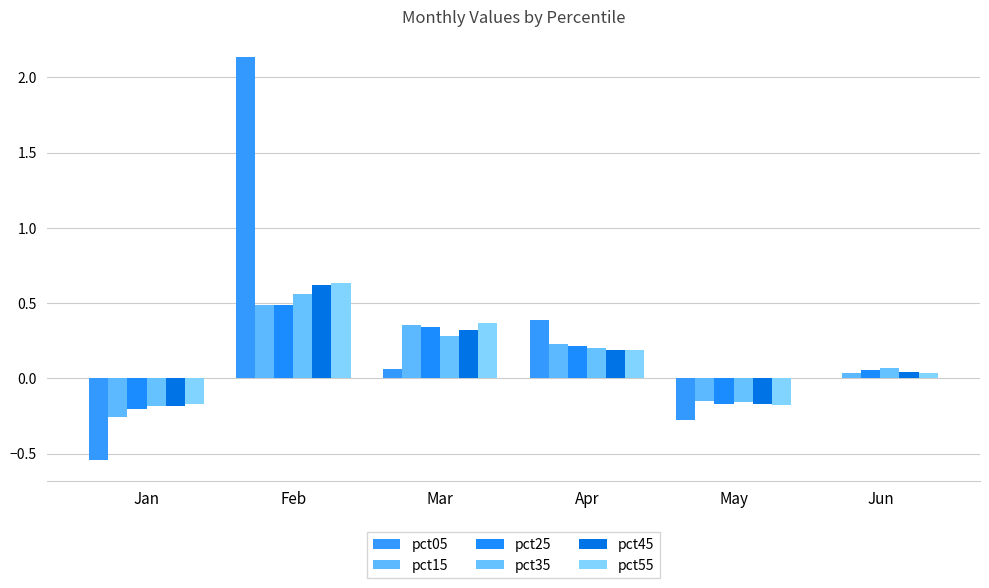

At which label does pct05 reach its peak?

Feb